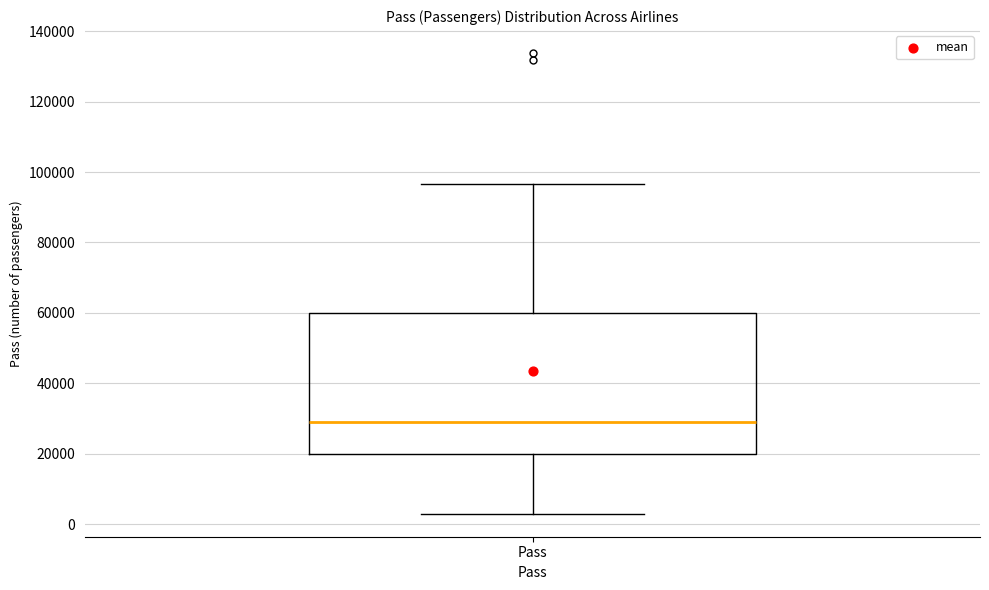

Where does the upper whisker of the box for Pass end on the y-axis? The values are not printed on the chart, so give them approximately, as read against the axis.

96000